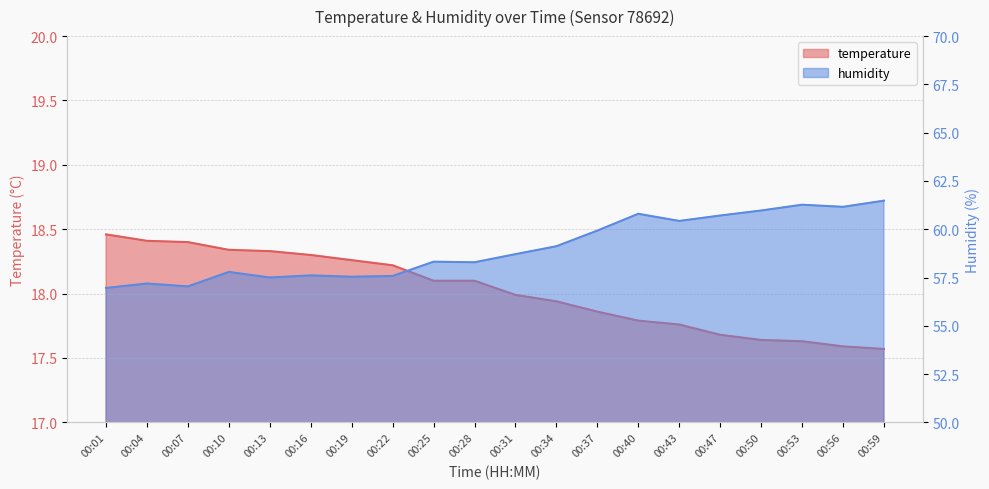

Reading right to left, list all the values displayed in this chart.

temperature: 17.6	17.6	17.6	17.6	17.7	17.8	17.8	17.9	17.9	18.0	18.1	18.1	18.2	18.3	18.3	18.3	18.3	18.4	18.4	18.5
humidity: 61.5	61.2	61.3	61.0	60.7	60.4	60.8	59.9	59.1	58.7	58.3	58.3	57.6	57.5	57.6	57.5	57.8	57.0	57.2	57.0